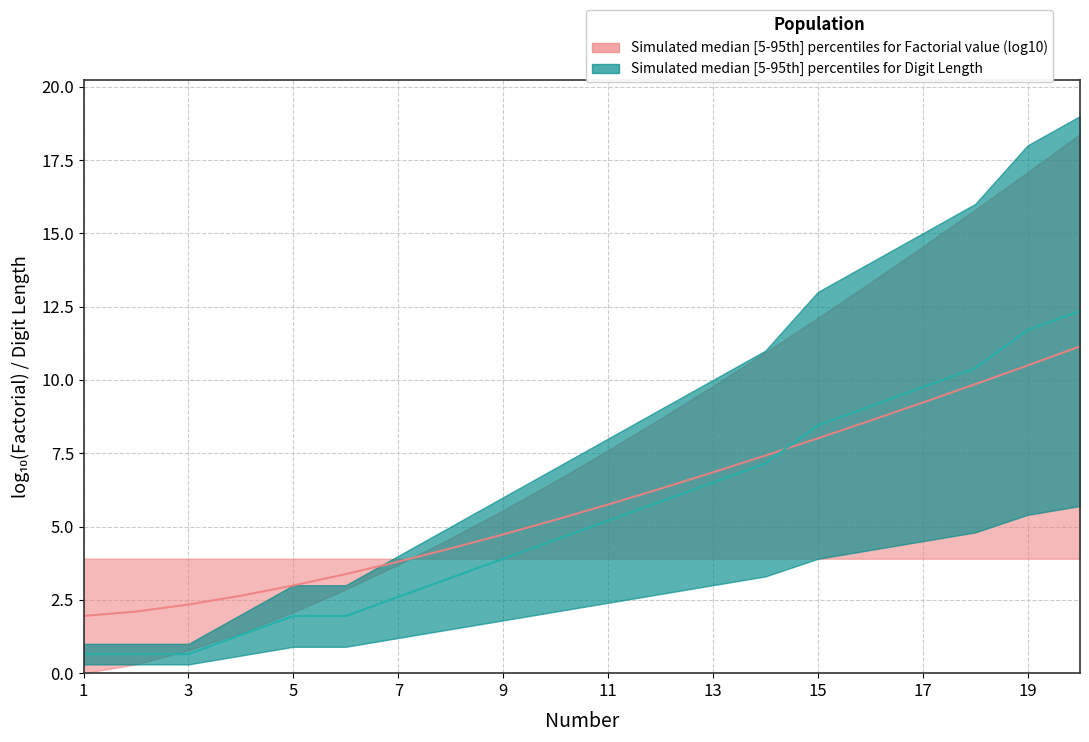

At which category does the chart reach its minimum across all series?

1